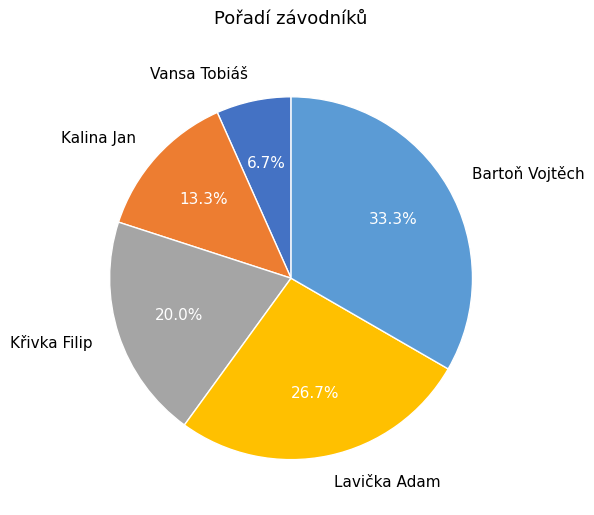

To the nearest percent, what percentage of the pie is Vansa Tobiáš?

7%